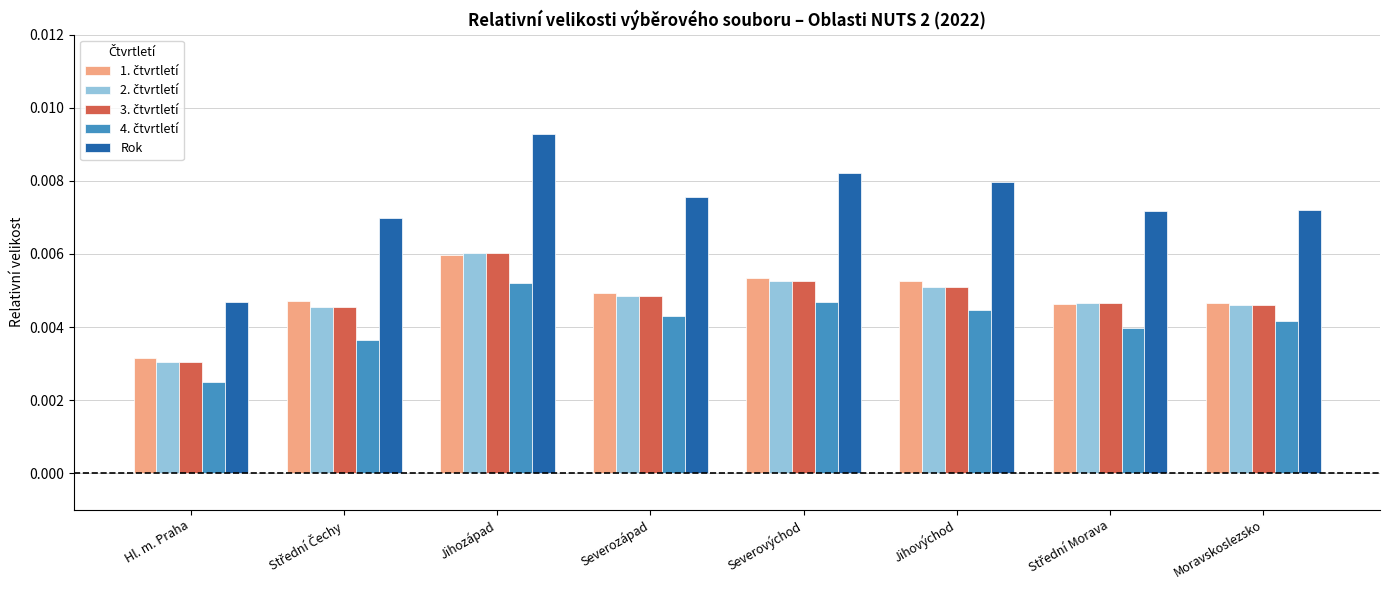

Are the bars grouped side by side (vs. stacked)?

Yes